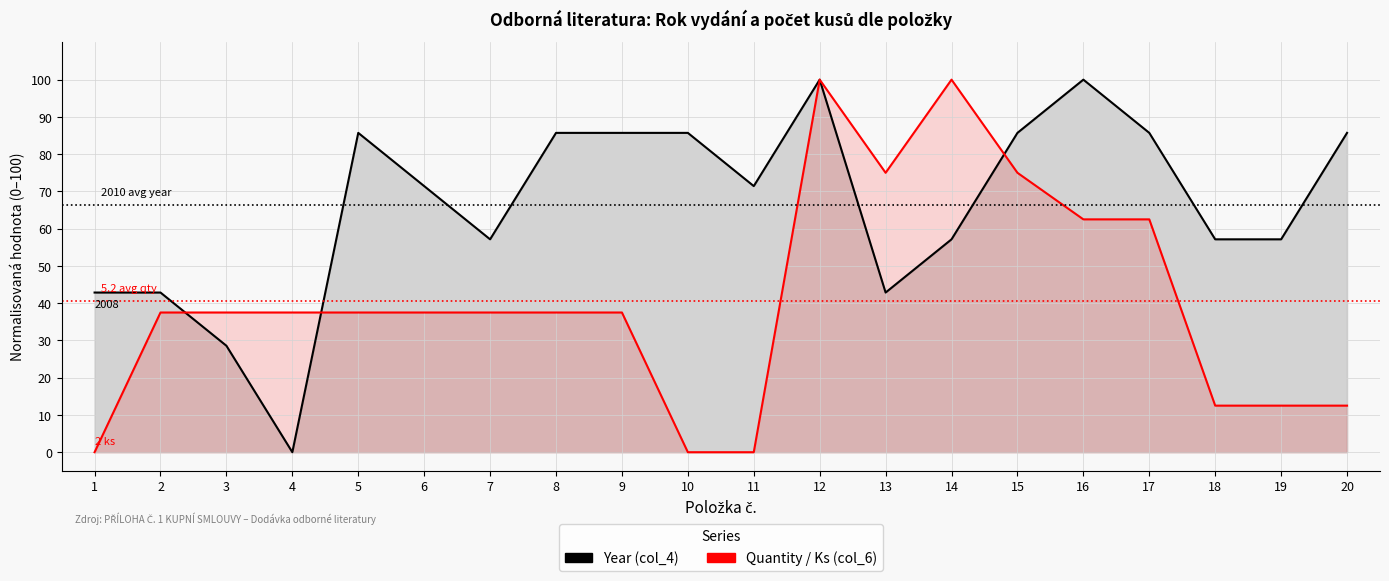

Reading right to left, list all the values displayed in this chart.

Year (col_4): 20=85.7	19=57.1	18=57.1	17=85.7	16=100.0	15=85.7	14=57.1	13=42.9	12=100.0	11=71.4	10=85.7	9=85.7	8=85.7	7=57.1	6=71.4	5=85.7	4=0.0	3=28.6	2=42.9	1=42.9
Quantity (col_6): 20=12.5	19=12.5	18=12.5	17=62.5	16=62.5	15=75.0	14=100.0	13=75.0	12=100.0	11=0.0	10=0.0	9=37.5	8=37.5	7=37.5	6=37.5	5=37.5	4=37.5	3=37.5	2=37.5	1=0.0